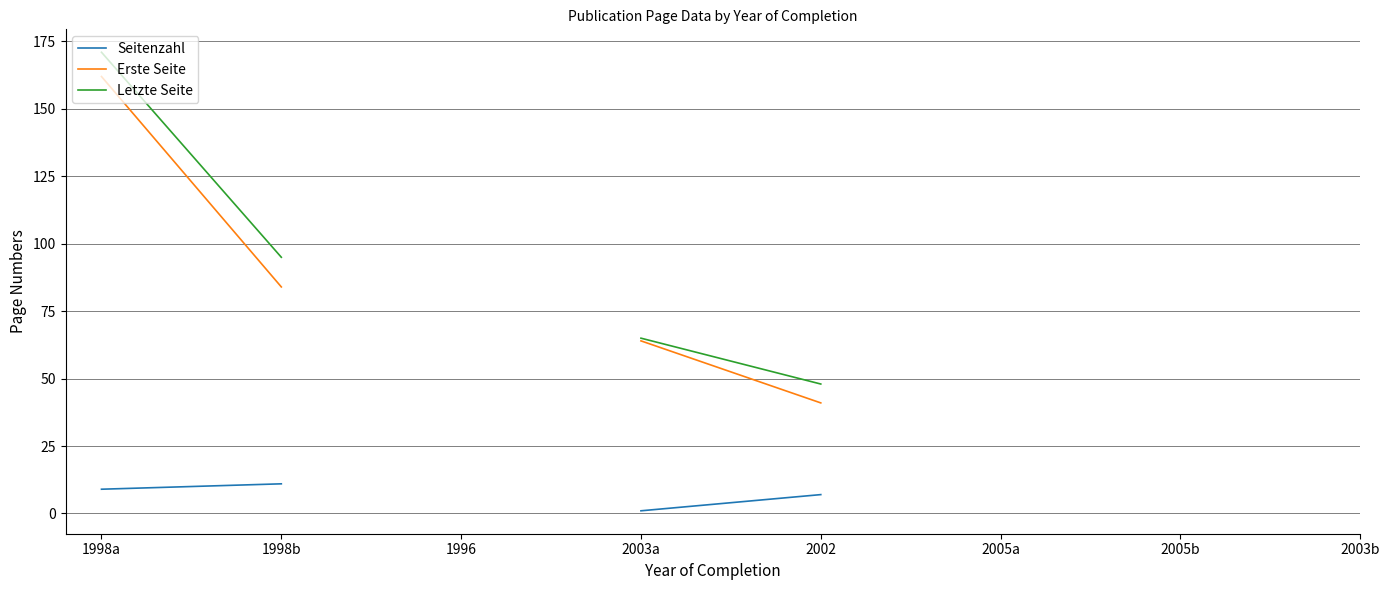

The Seitenzahl series shows 1.8 at 2003a. True or false?

False